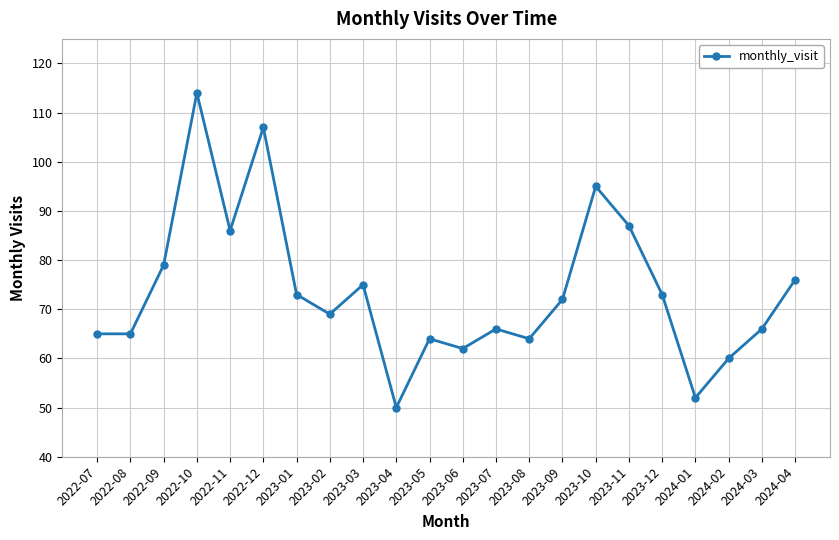

What is the difference between the maximum and minimum values?

64